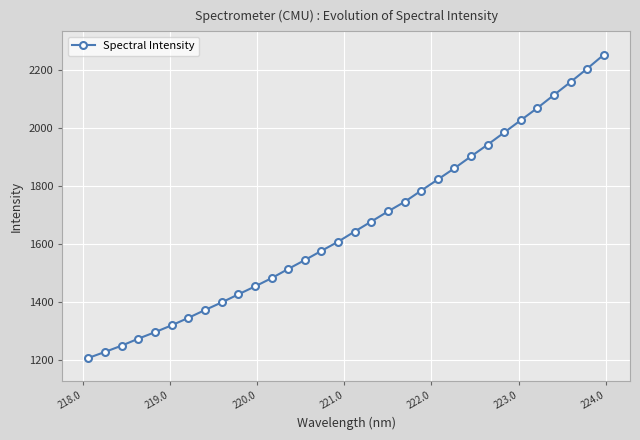

What is the sum of all values?

53201.1